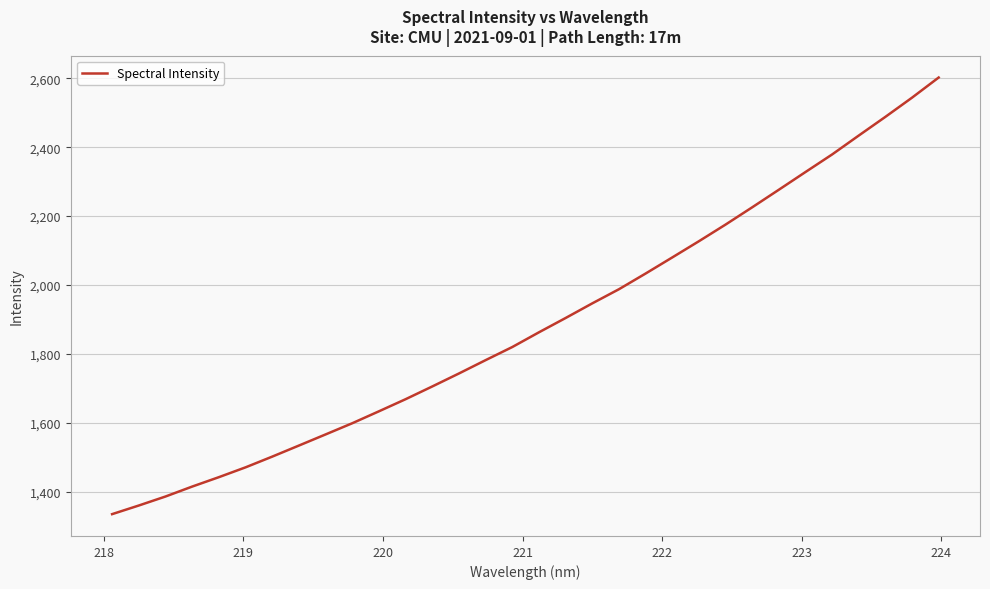

What is the greatest value displayed?

2602.3